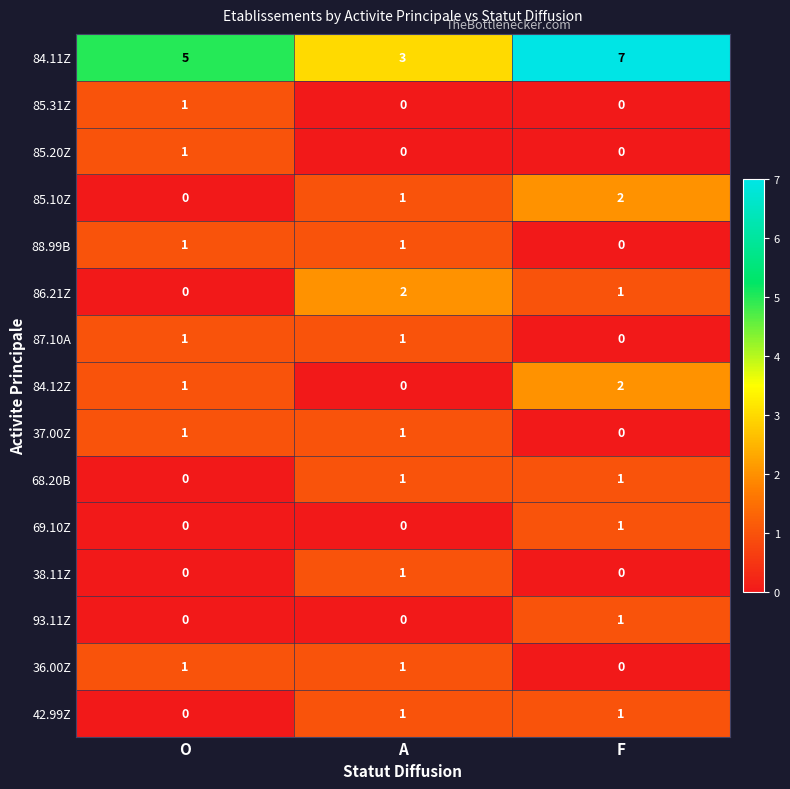

At how many categories does at least one series exceed 0?

3